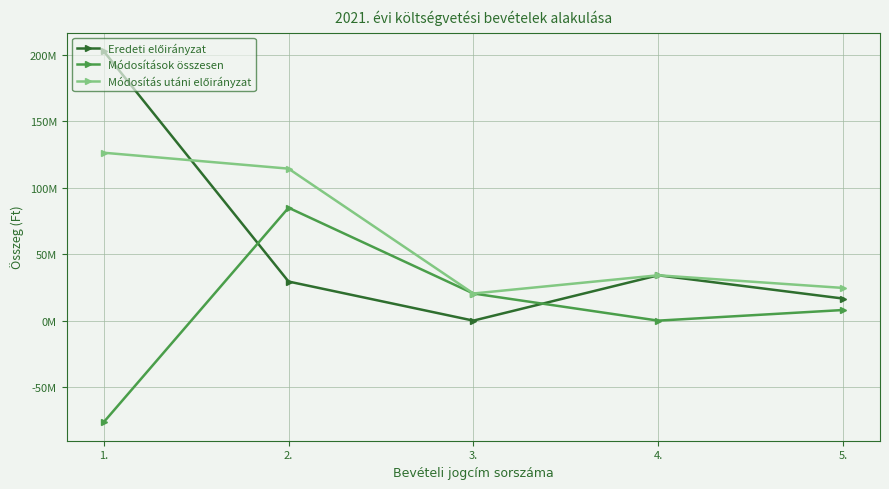

Reading left to right, list all the values displayed in this chart.

Eredeti előirányzat: 202845625	29428735	0	34140000	16623362
Módosítások összesen: -76445126	84991206	20420374	0	7988973
Módosítás utáni előirányzat: 126400499	114419941	20420374	34140000	24612335